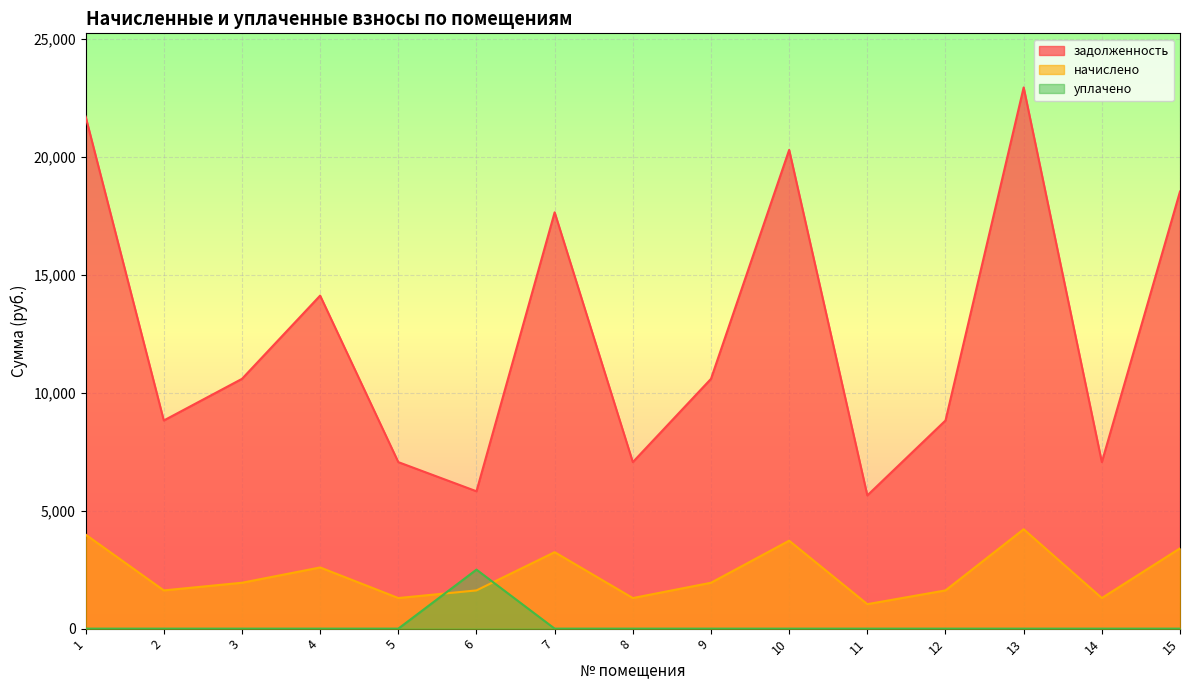

Where is the first local maximum for уплачено?

6